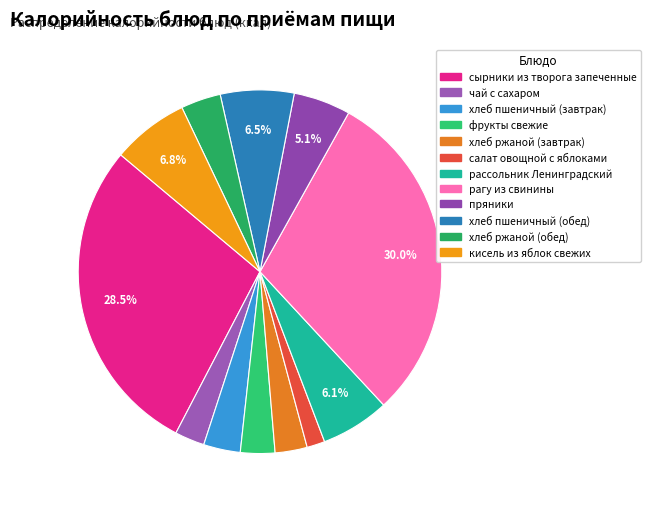

What is the ratio of the value at пряники to the value at рагу из свинины?

0.2